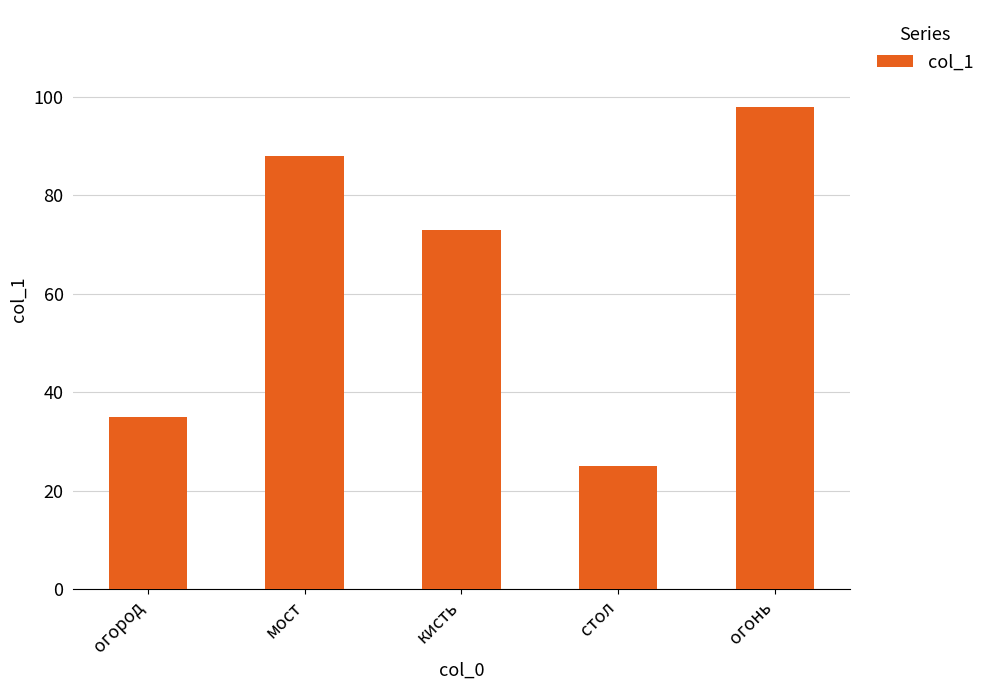

What is the difference between the maximum and minimum values?

73